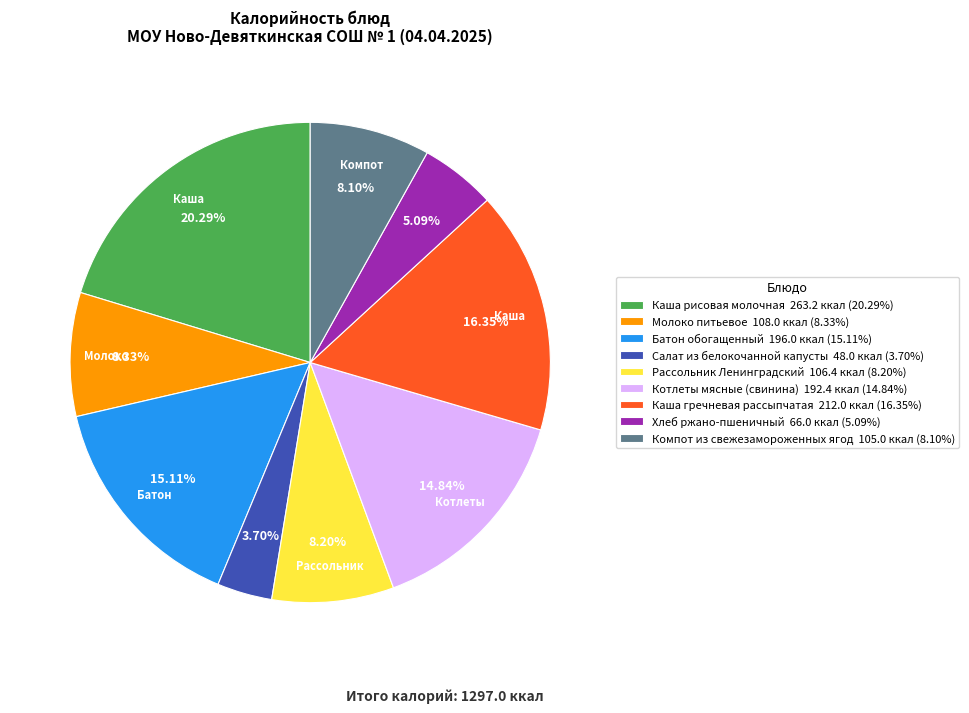

Which slice is the largest?

Каша рисовая молочная